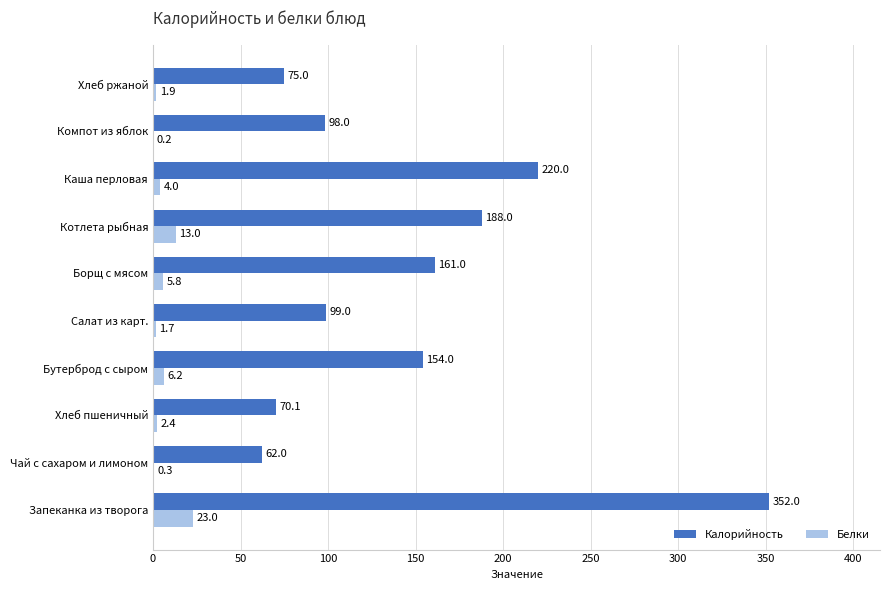

Which series has the largest total across all categories?

Калорийность